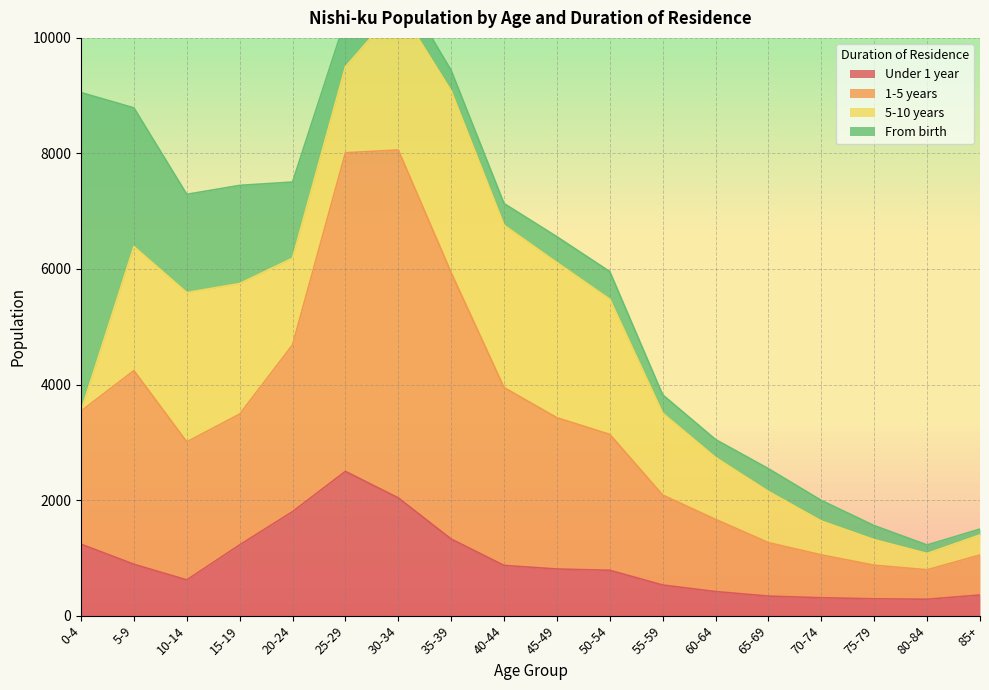

What is the difference between the second highest and minimum values in the Under 1 year series?

1754